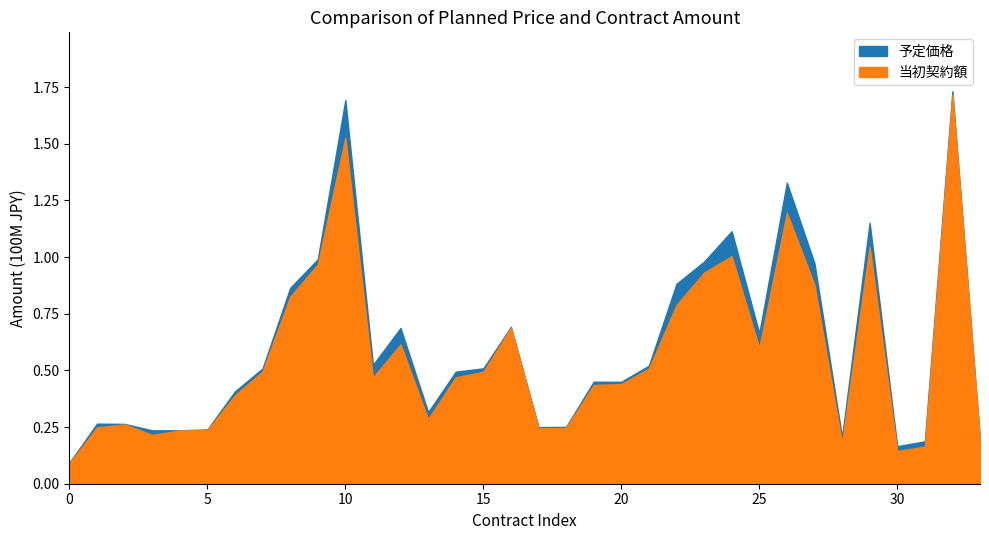

Rank the series by their average value, from highest to lowest.

予定価格, 当初契約額